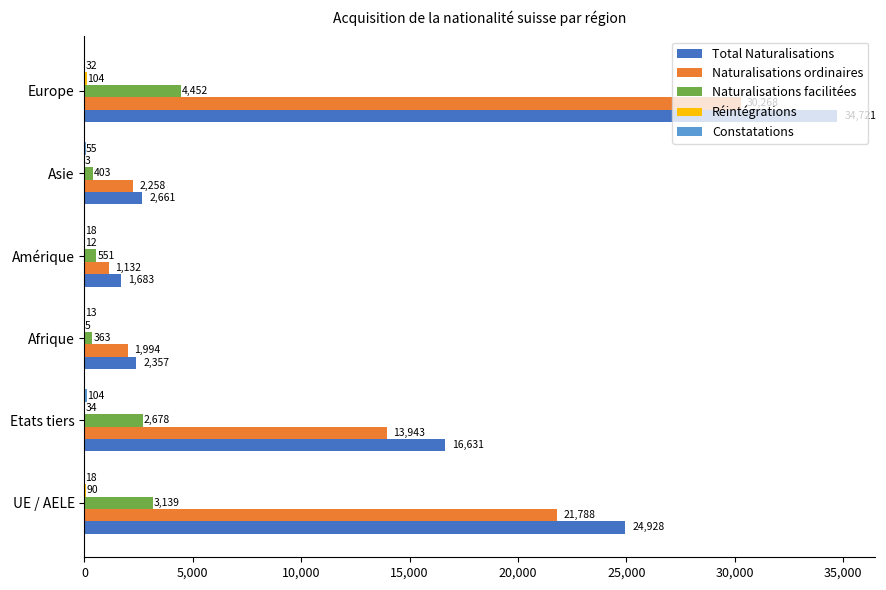

What is the highest value of the Naturalisations facilitées series?

4452